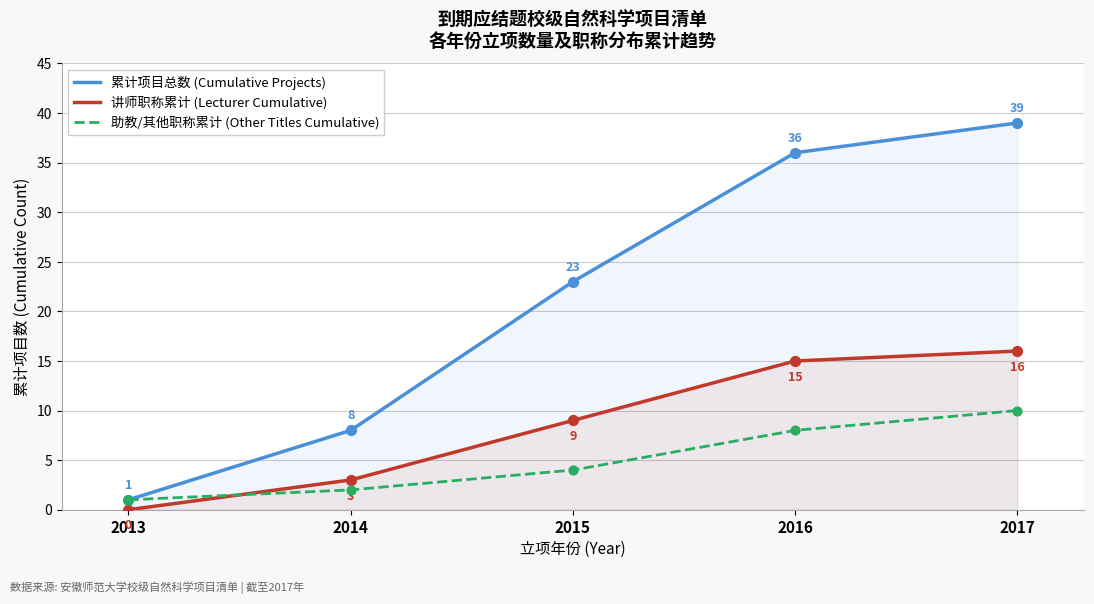

At how many categories does at least one series exceed 0?

5